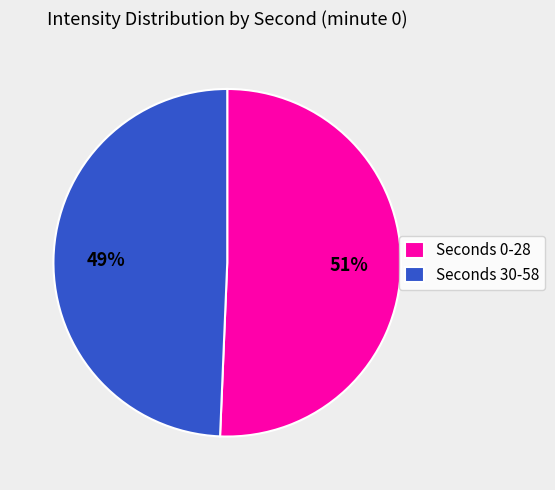

What is the smallest slice in the pie chart?

Seconds 30-58